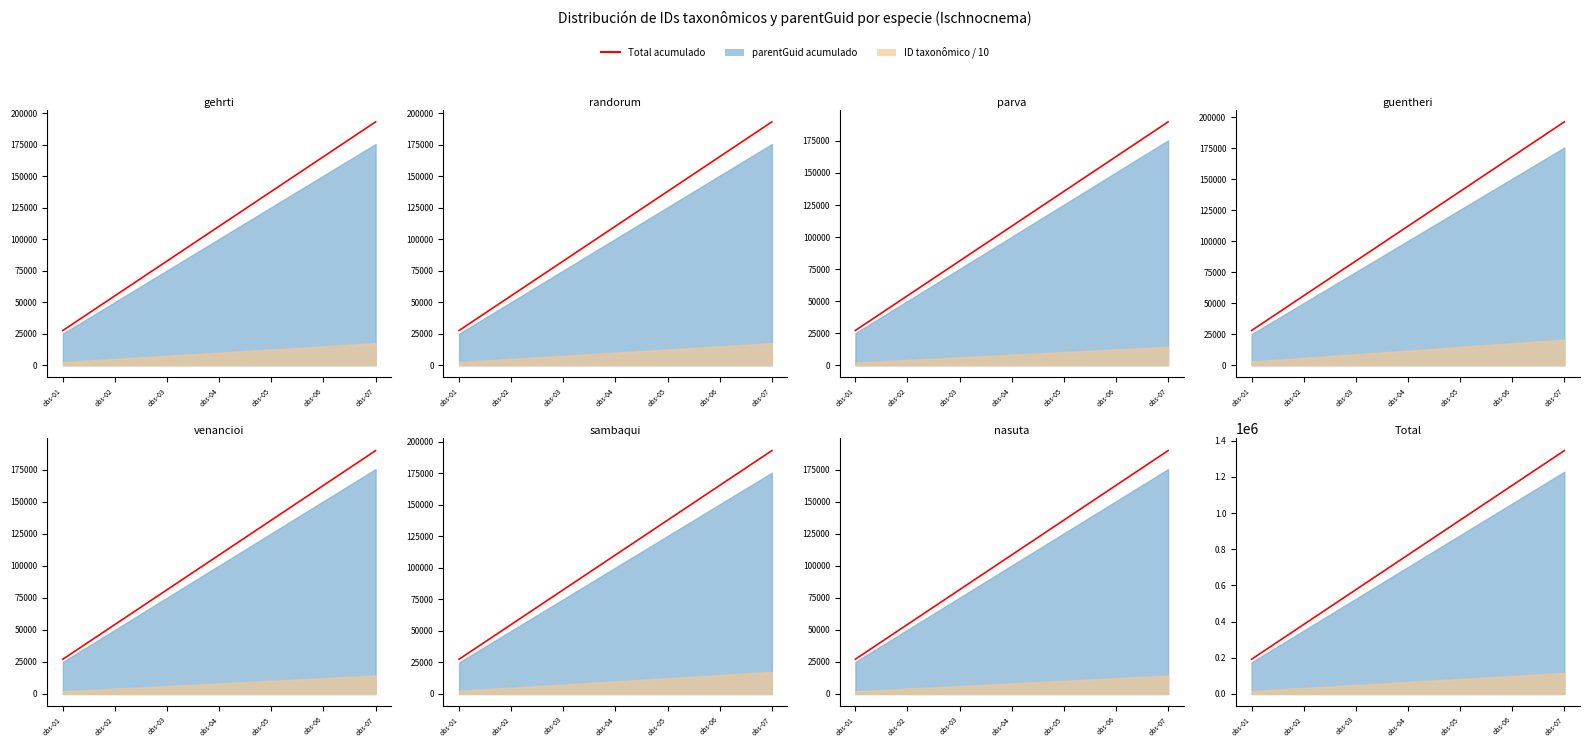

What is the difference between the maximum and second lowest values?

960599.2